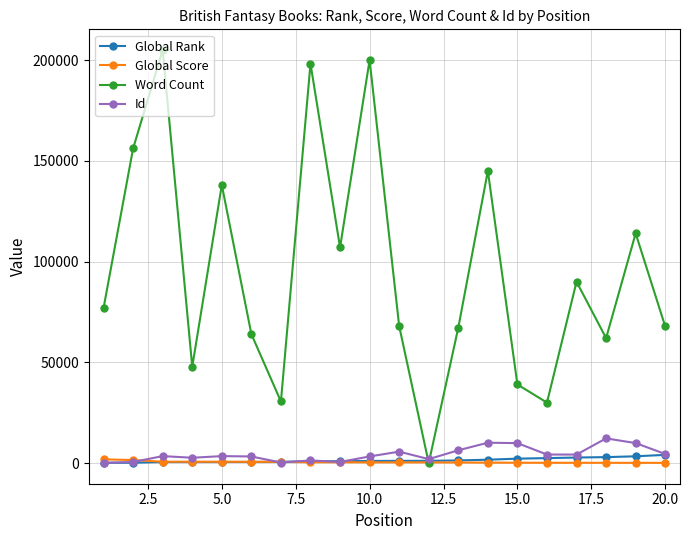

At how many categories does at least one series exceed 17307?

19